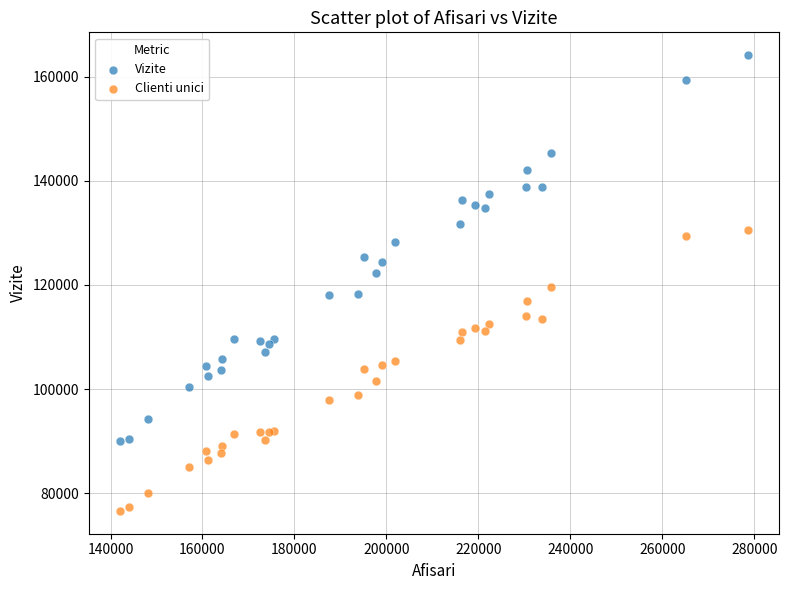

What are all the series names shown in the legend?

Vizite, Clienti unici